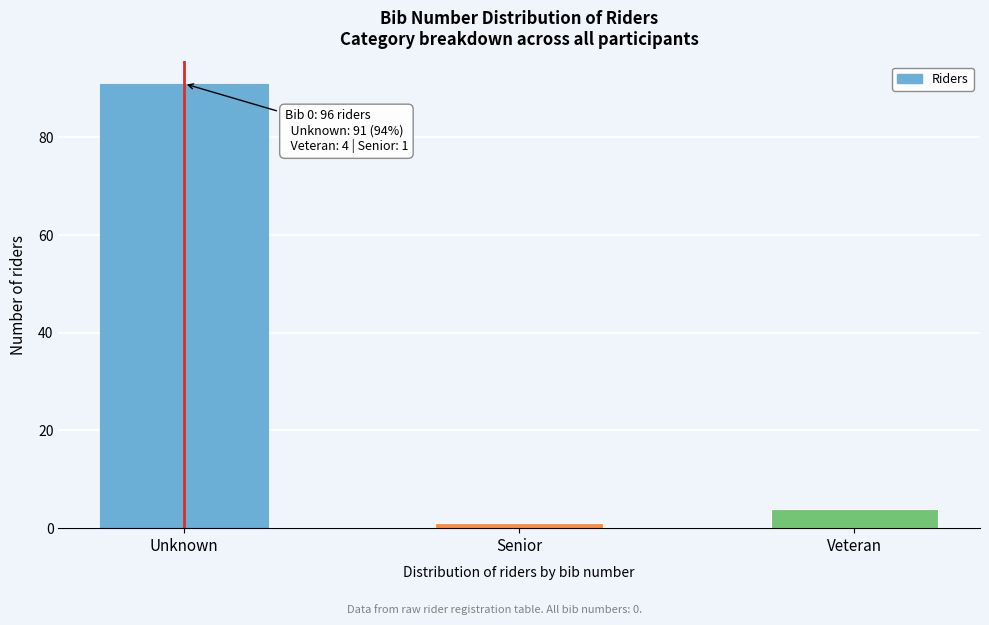

Reading left to right, transcribe all the data shown in this chart.

91	1	4